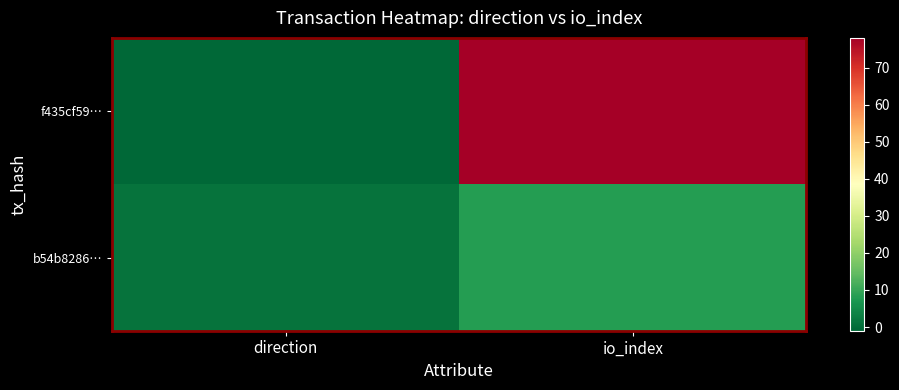

Reading left to right, list all the values displayed in this chart.

f435cf59…: direction=-1	io_index=78
b54b8286…: direction=1	io_index=8